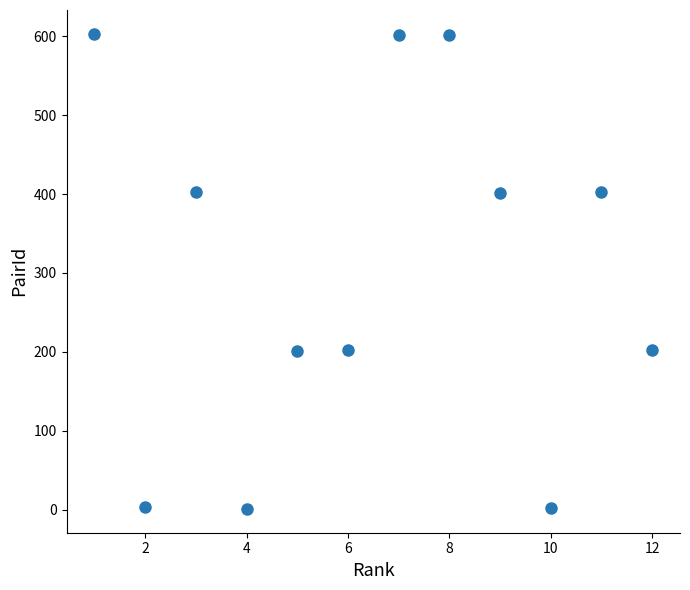

What is the range of X values (max minus min)?

11